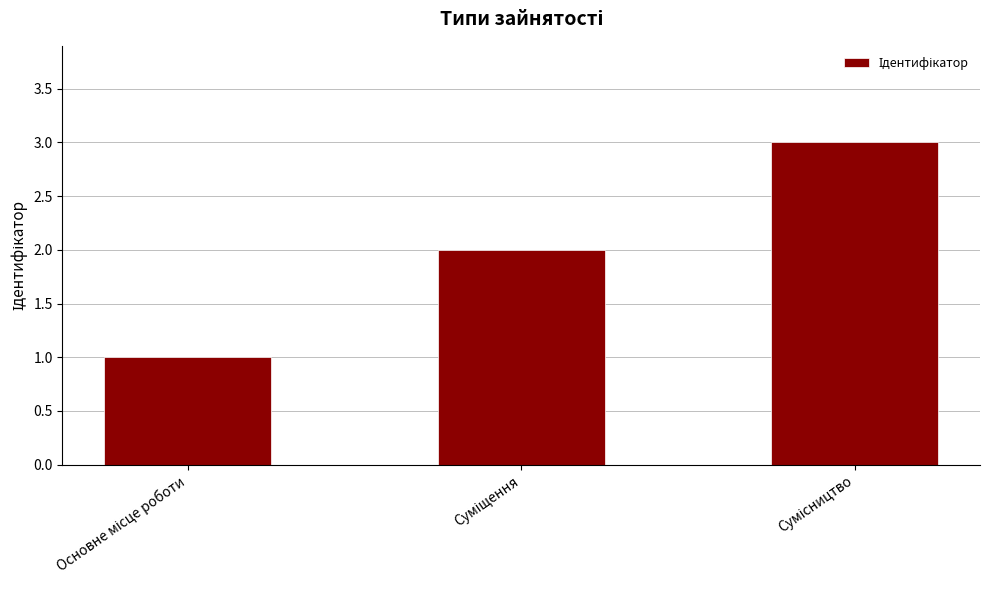

What is the maximum value shown in the chart?

3